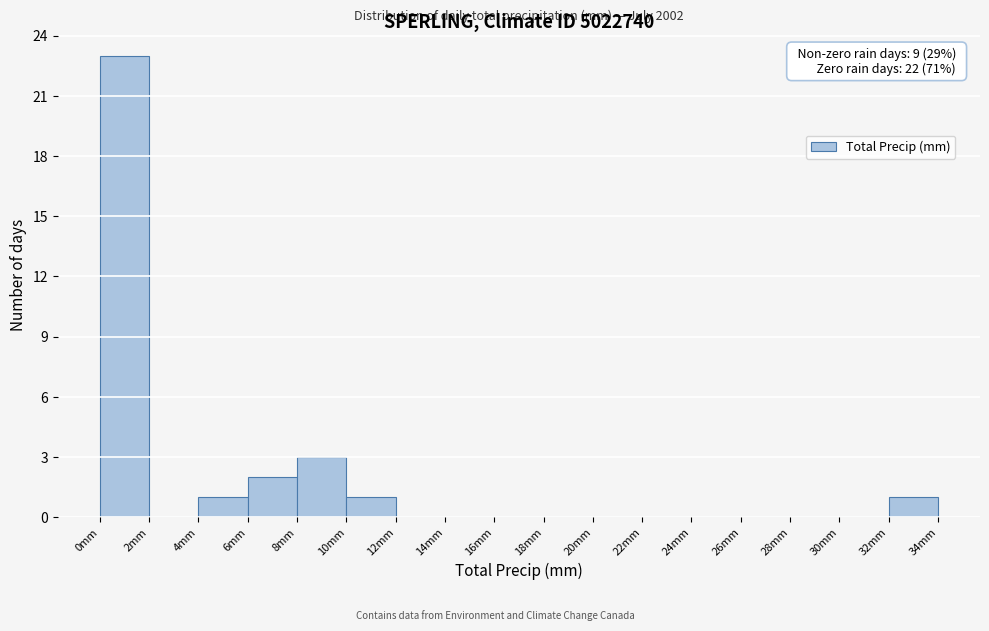

Which range on the x-axis has the tallest bar?

0 to 2